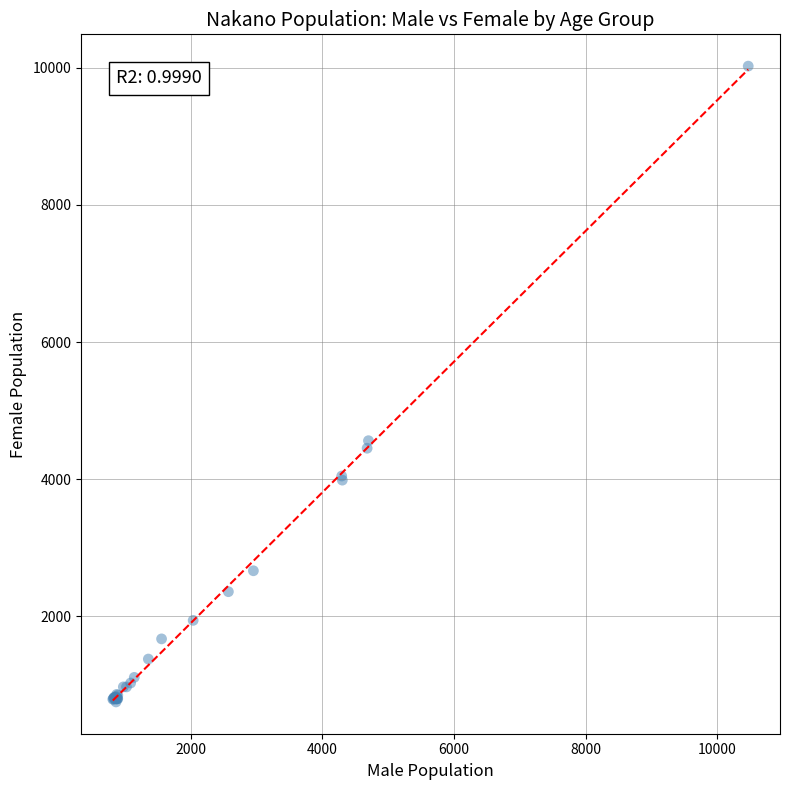

What Y value in the scatter plot is closest to 5388?

4562